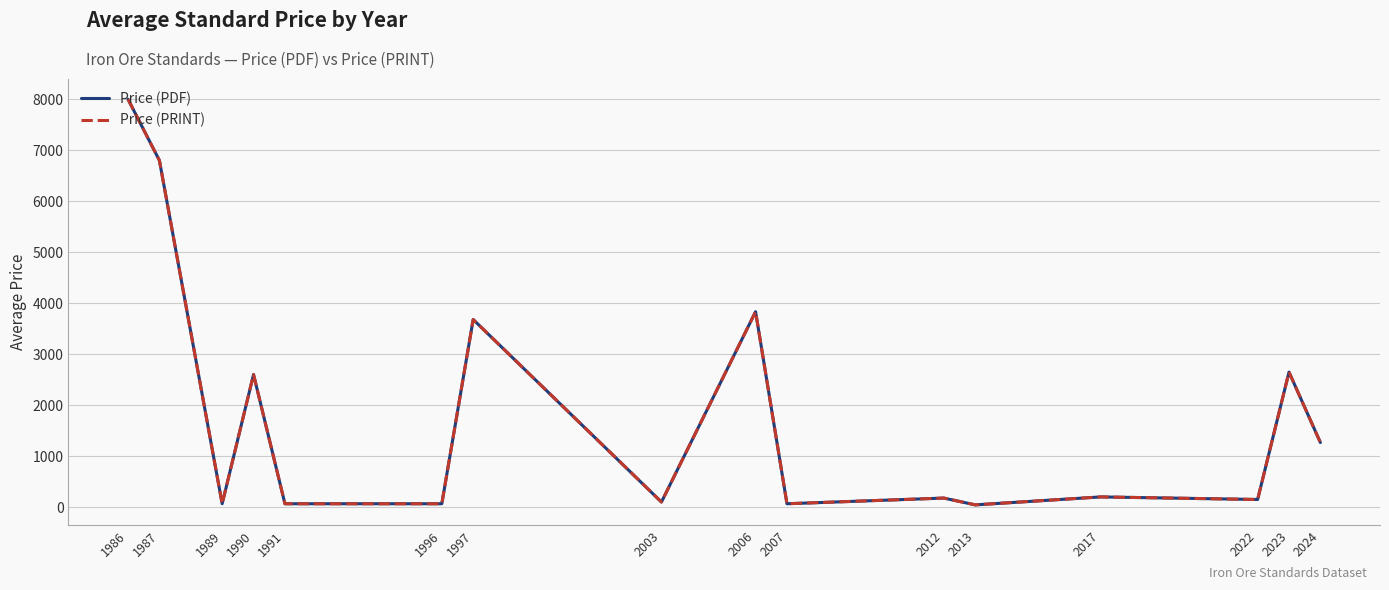

List the series in order of their peak value, lowest first.

Price (PDF), Price (PRINT)